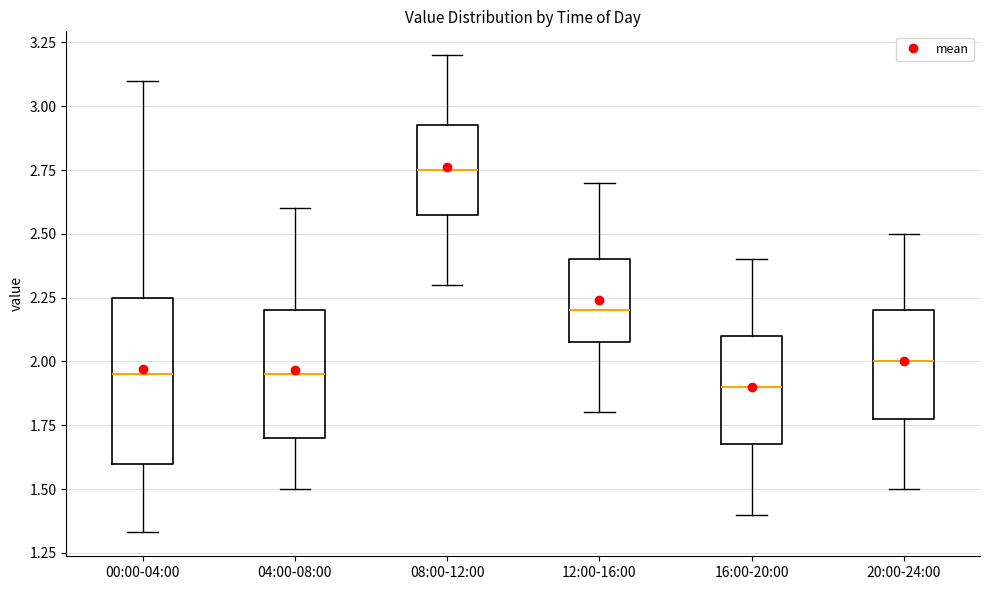

Reading left to right, transcribe this box plot: for each box, give where its median line is, the range the box spans, and where its two whiskers end, as read against the y-axis. The values are not printed on the chart, so give them approximately, as read against the axis.

00:00-04:00: median 1.95, box 1.60 to 2.25, whiskers 1.35 to 3.10
04:00-08:00: median 1.95, box 1.70 to 2.20, whiskers 1.50 to 2.60
08:00-12:00: median 2.75, box 2.60 to 2.95, whiskers 2.30 to 3.20
12:00-16:00: median 2.20, box 2.10 to 2.40, whiskers 1.80 to 2.70
16:00-20:00: median 1.90, box 1.70 to 2.10, whiskers 1.40 to 2.40
20:00-24:00: median 2.00, box 1.80 to 2.20, whiskers 1.50 to 2.50